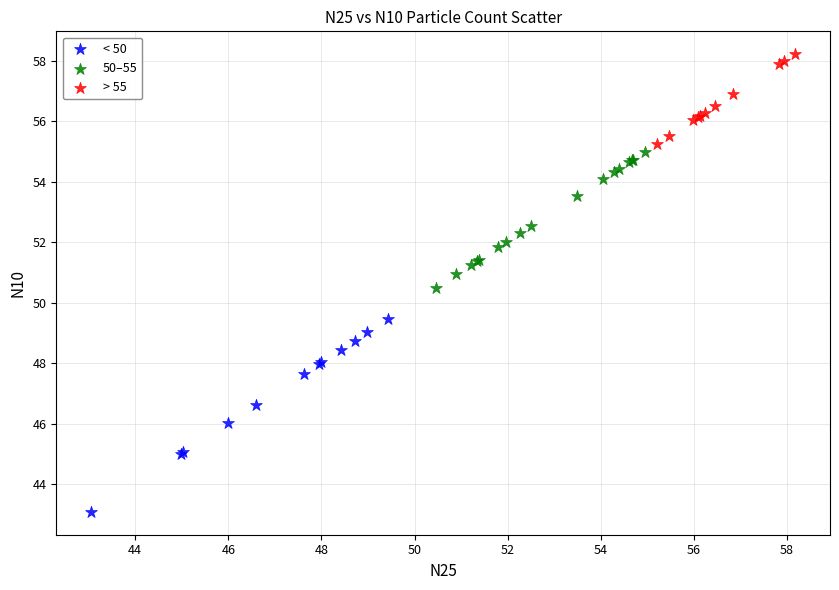

Which series contains the lowest Y value?

< 50